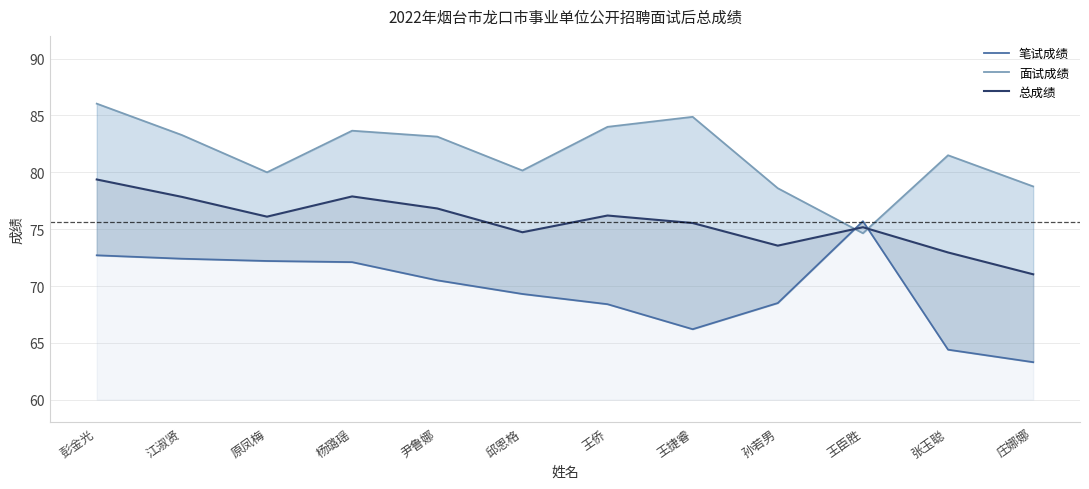

List the series in order of their peak value, lowest first.

笔试成绩, 总成绩, 面试成绩